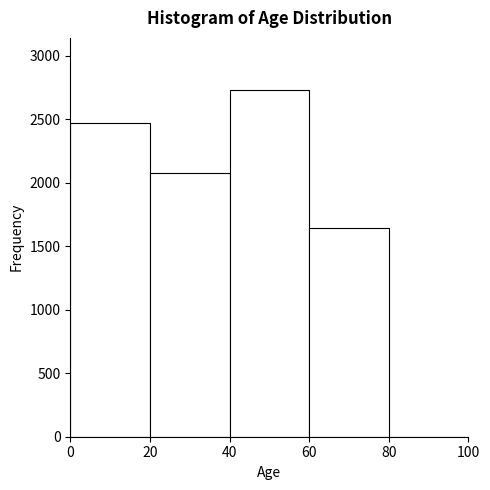

Reading left to right, list every bar in this chart as the range it spans on the x-axis followed by its height. The values are not printed on the chart, so give them approximately, as read against the axis.

0 to 20: 2450
20 to 40: 2050
40 to 60: 2750
60 to 80: 1650
80 to 100: 0